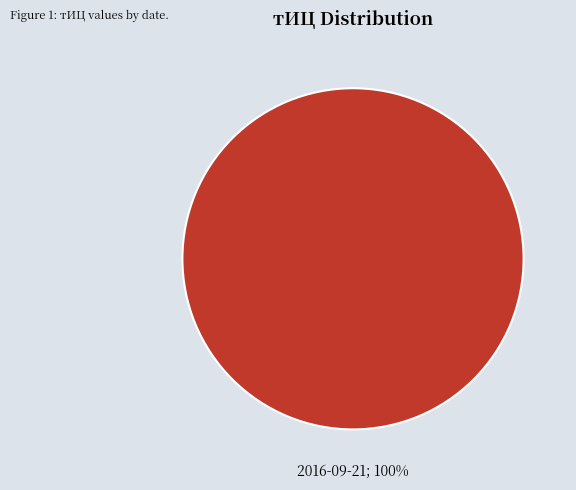

Is there any slice that represents more than half of the pie?

Yes